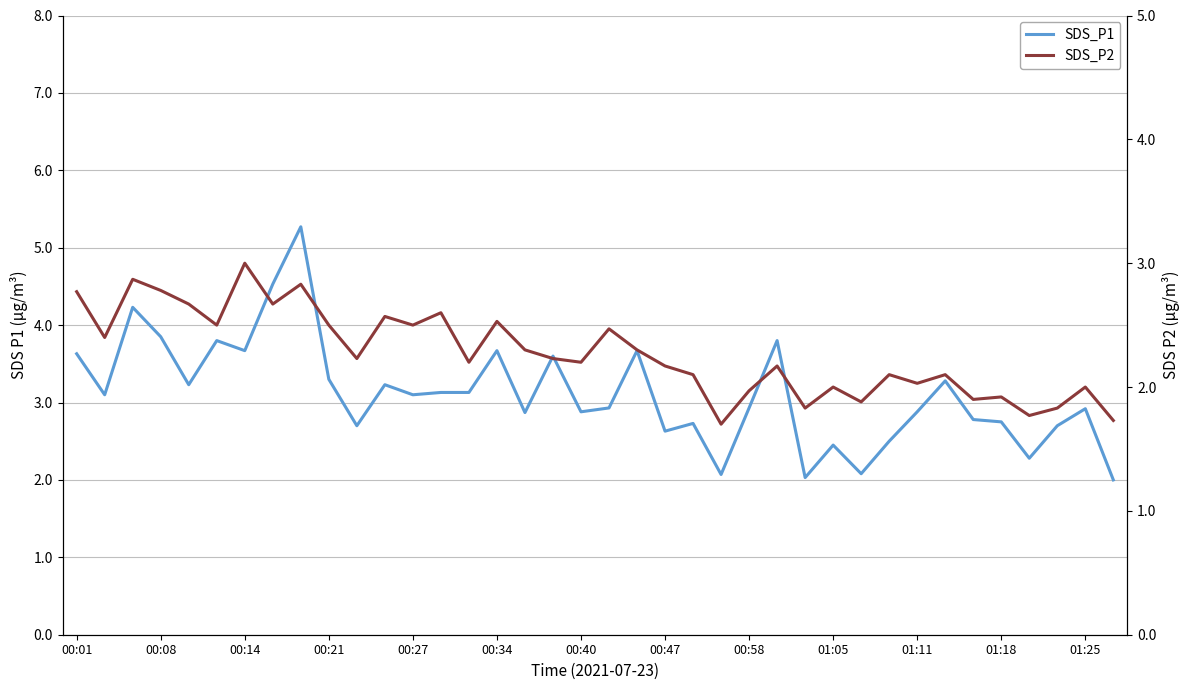

What is the difference between the highest and lowest values at 16?

0.6